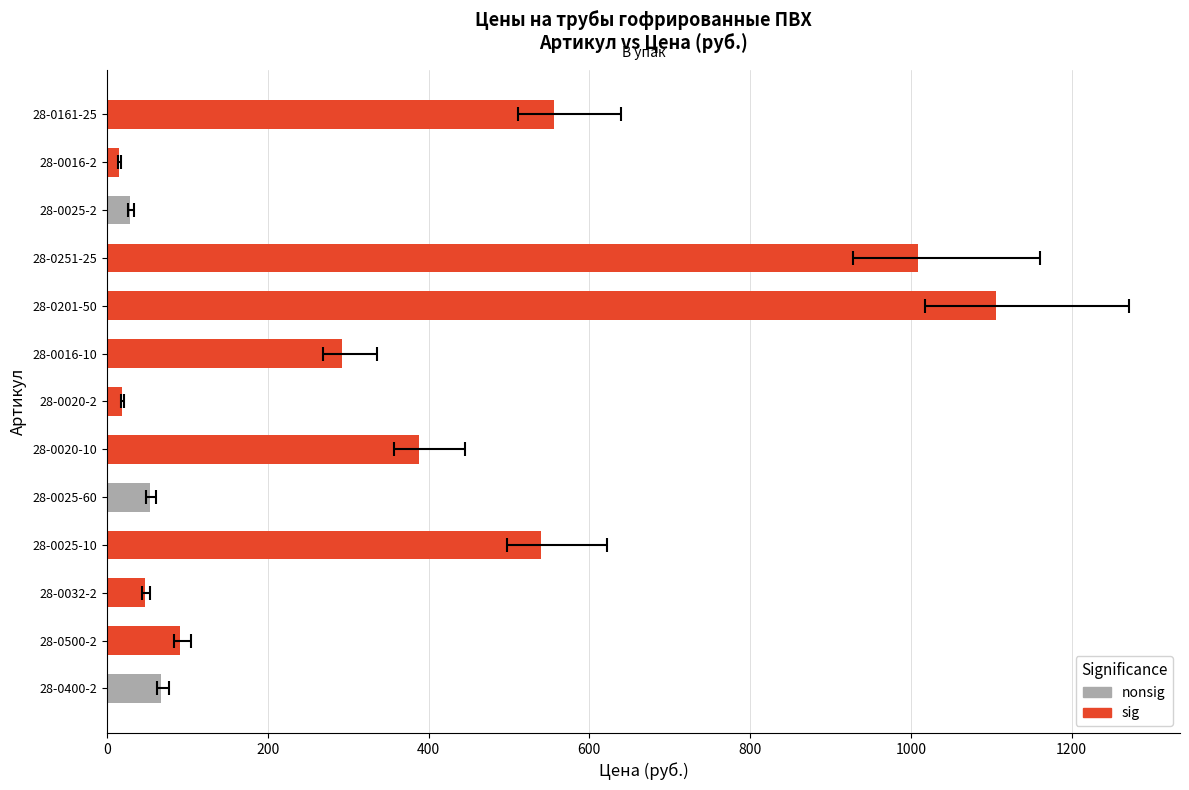

At which category does the chart reach its minimum across all series?

28-0016-2